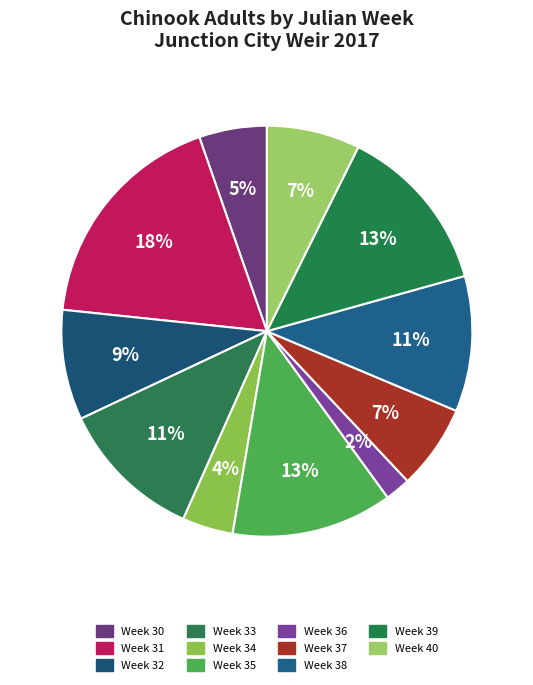

Between Week 32 and Week 40, which is larger?

Week 32